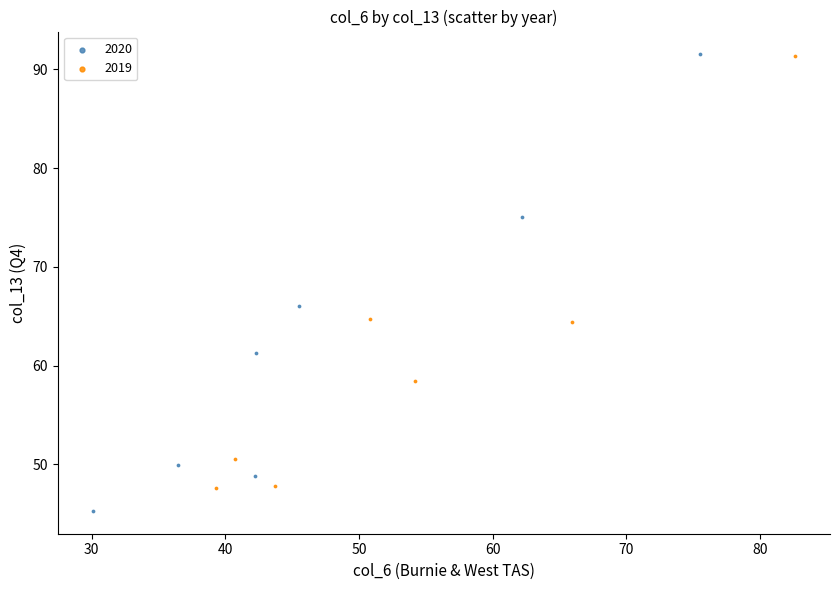

Which series contains the lowest Y value?

2020